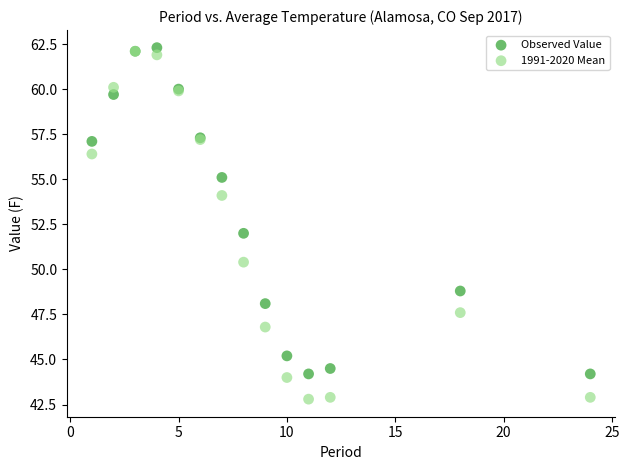

Which series contains the lowest Y value?

1991-2020 Mean